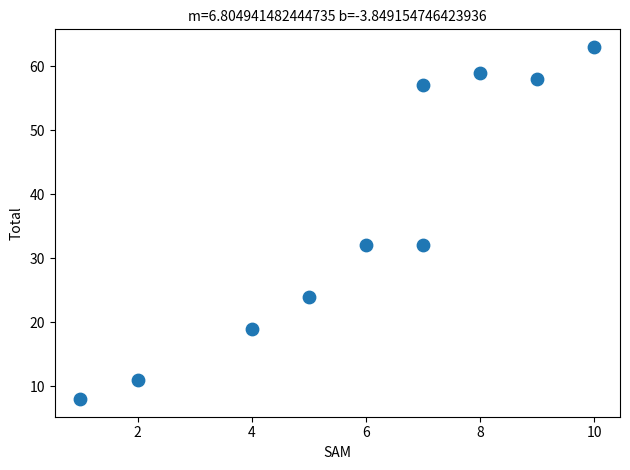

What is the range of Y values (max minus min)?

55